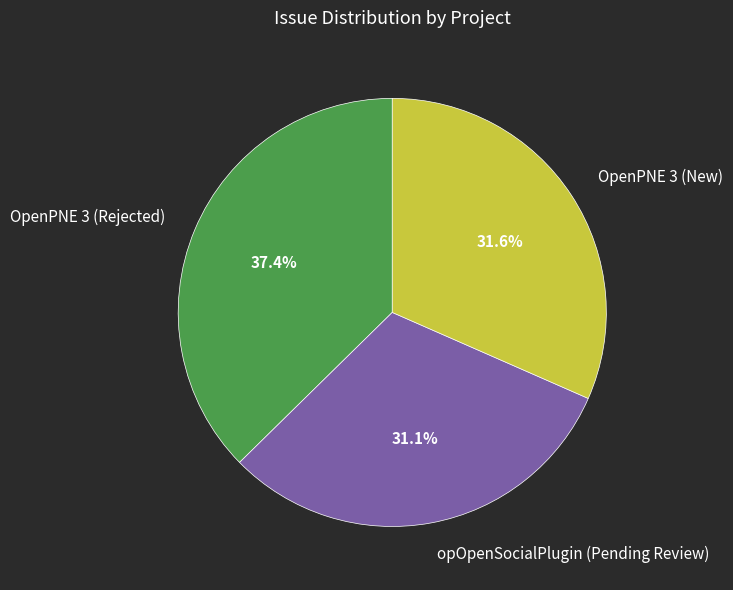

How many segments does this pie chart have?

3